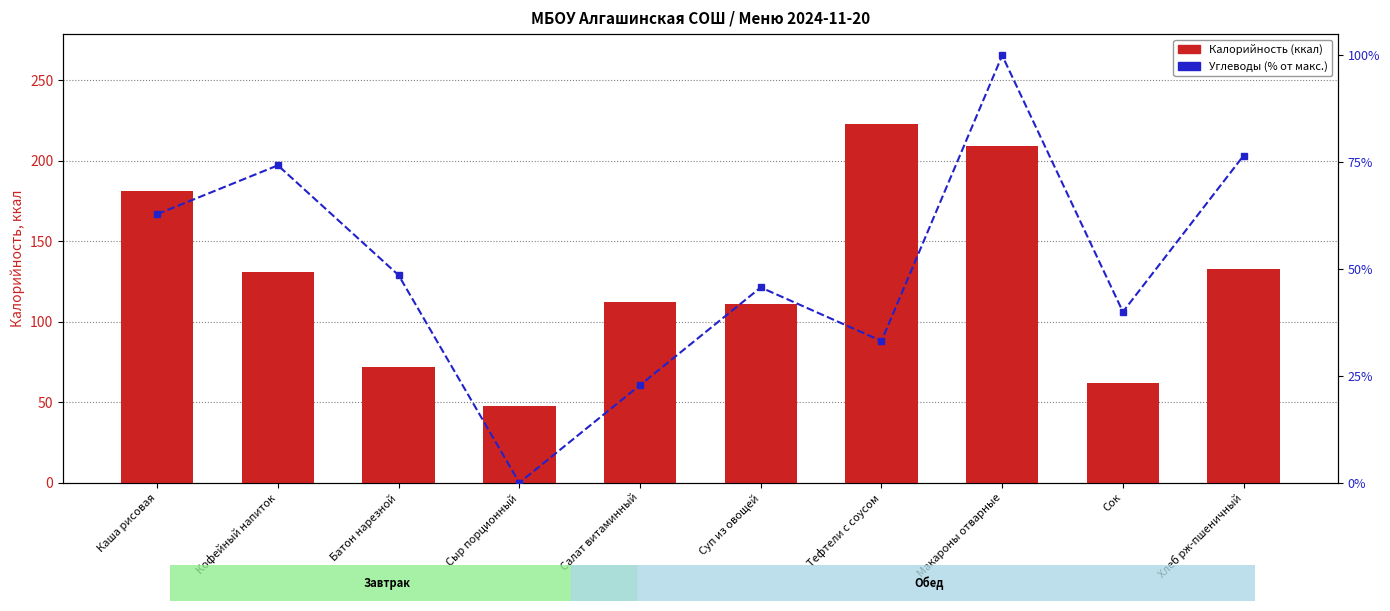

How many series are shown in this chart?

2